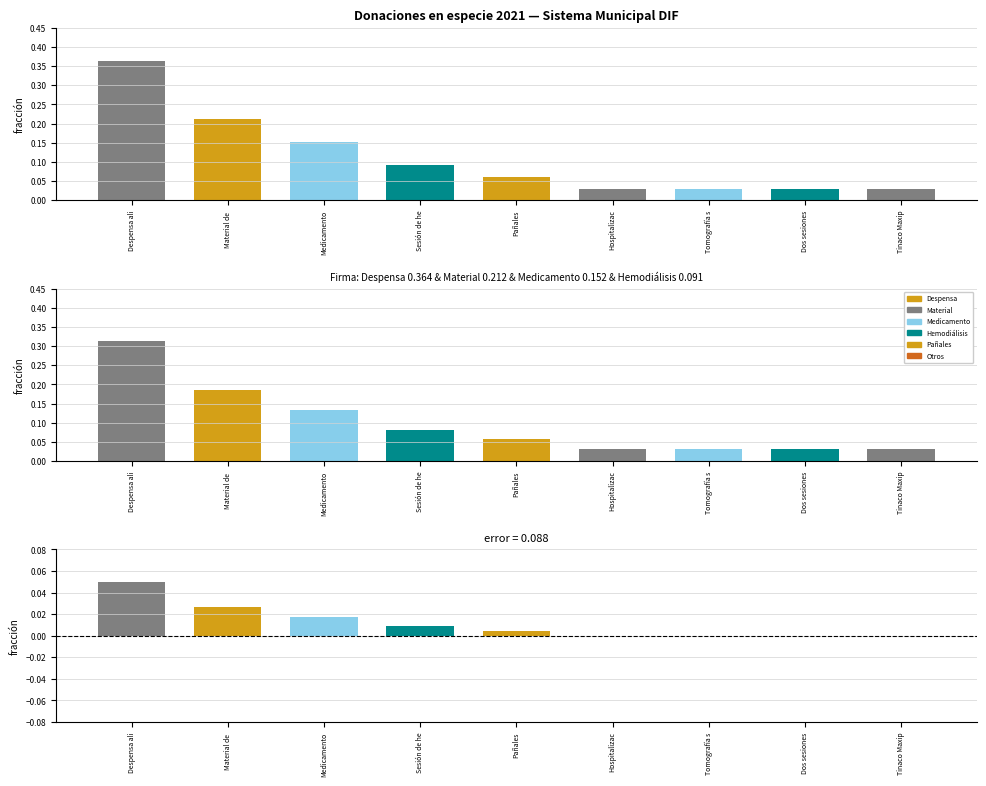

Reading left to right, transcribe all the data shown in this chart.

Donaciones: 0.4	0.2	0.2	0.1	0.1	0.0	0.0	0.0	0.0
Firma: 0.3	0.2	0.1	0.1	0.1	0.0	0.0	0.0	0.0
error: 0.0	0.0	0.0	0.0	0.0	-0.0	-0.0	-0.0	-0.0